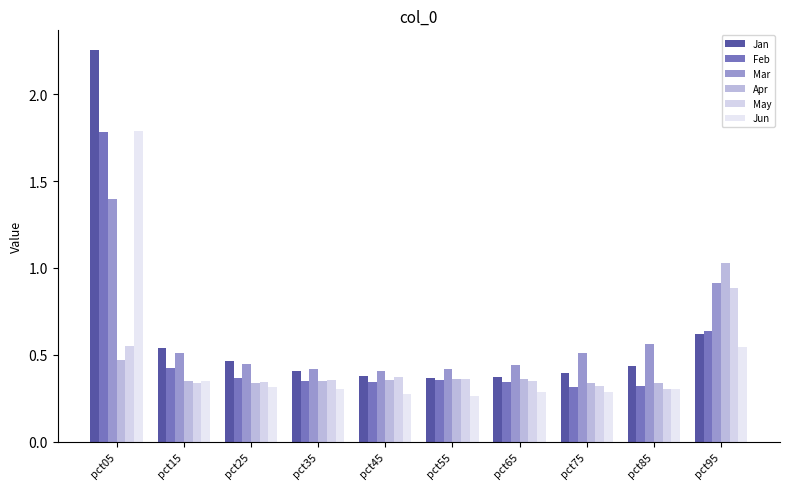

How many series are shown in this chart?

6